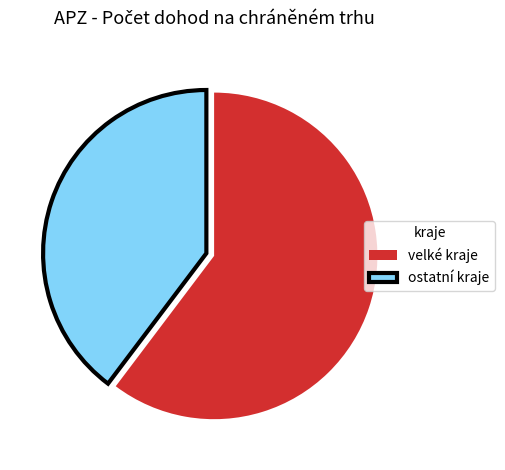

Which slice is the largest?

velké kraje